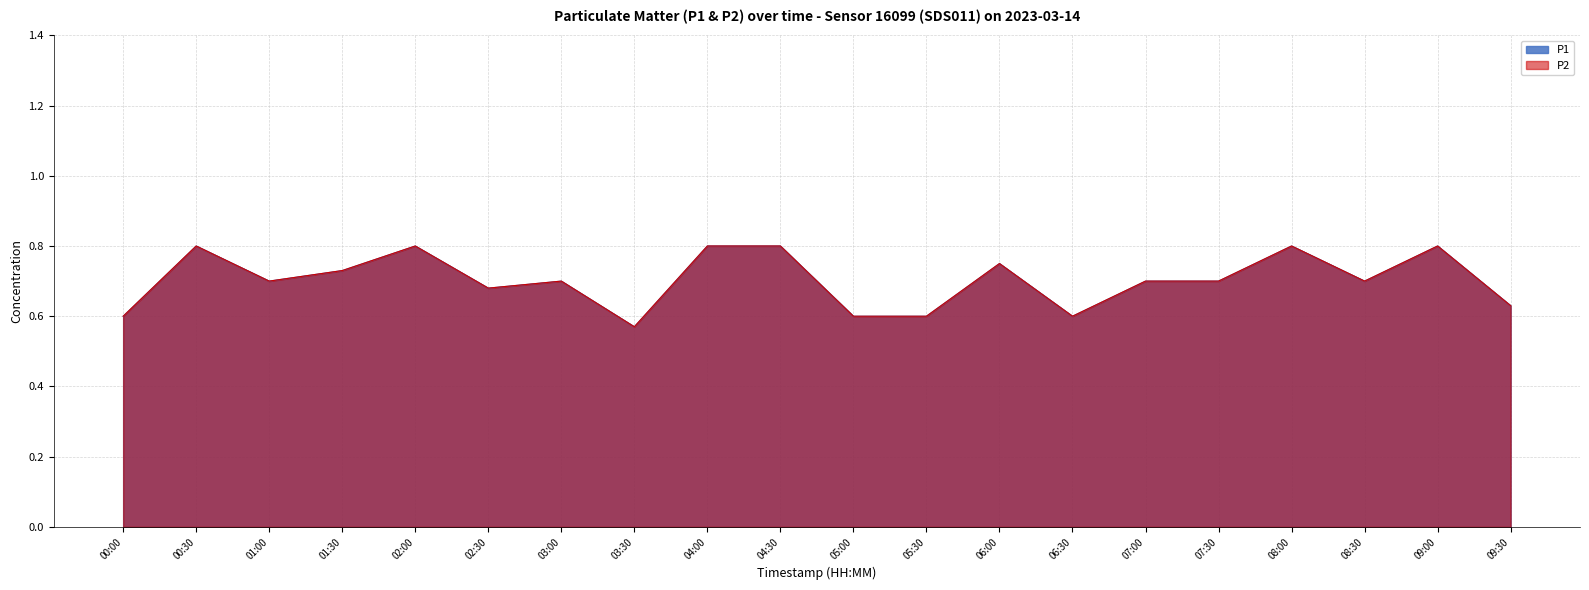

Reading left to right, transcribe all the data shown in this chart.

P1: 0.6	0.8	0.7	0.7	0.8	0.7	0.7	0.6	0.8	0.8	0.6	0.6	0.8	0.6	0.7	0.7	0.8	0.7	0.8	0.6
P2: 0.6	0.8	0.7	0.7	0.8	0.7	0.7	0.6	0.8	0.8	0.6	0.6	0.8	0.6	0.7	0.7	0.8	0.7	0.8	0.6